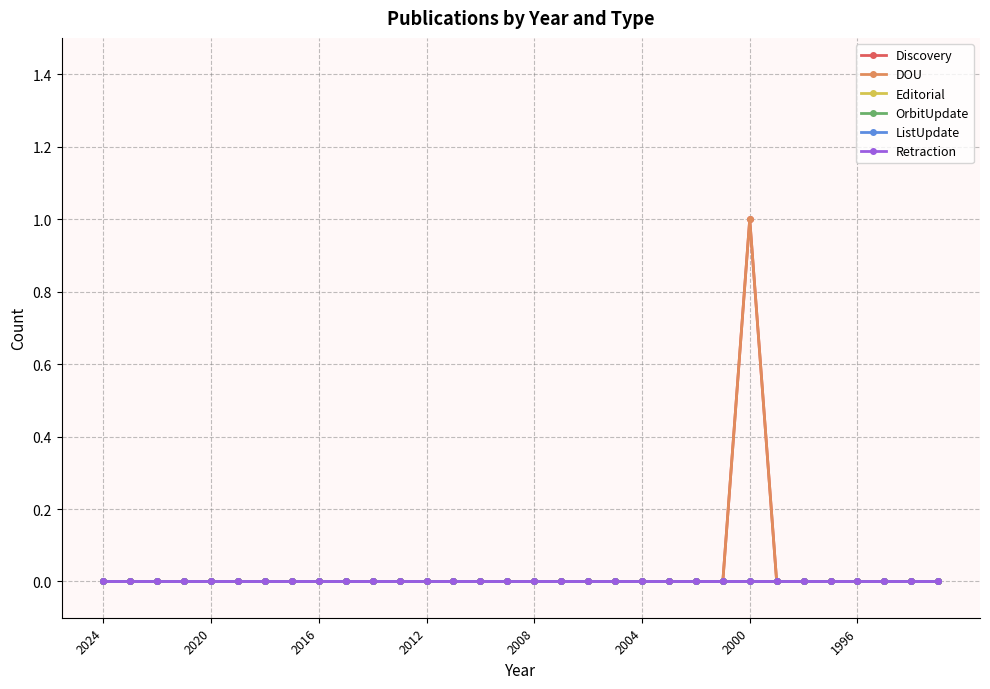

Is this an area chart (filled region under the line)?

No